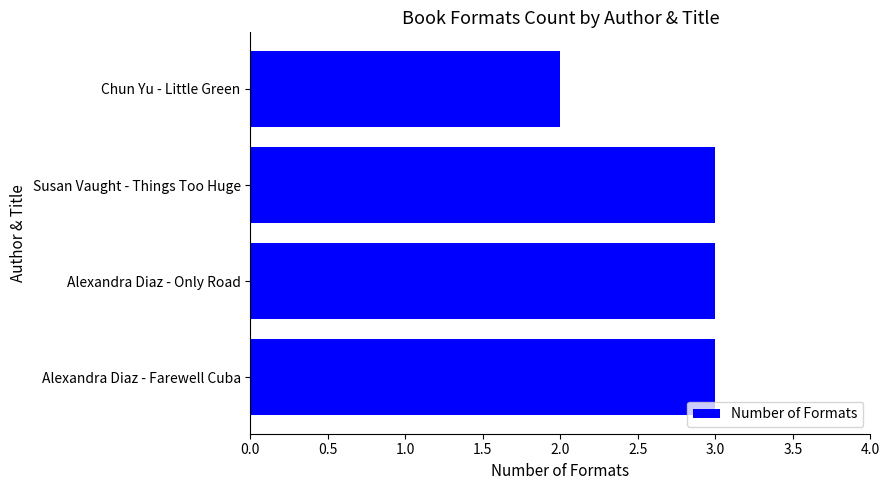

What is the maximum value shown in the chart?

3